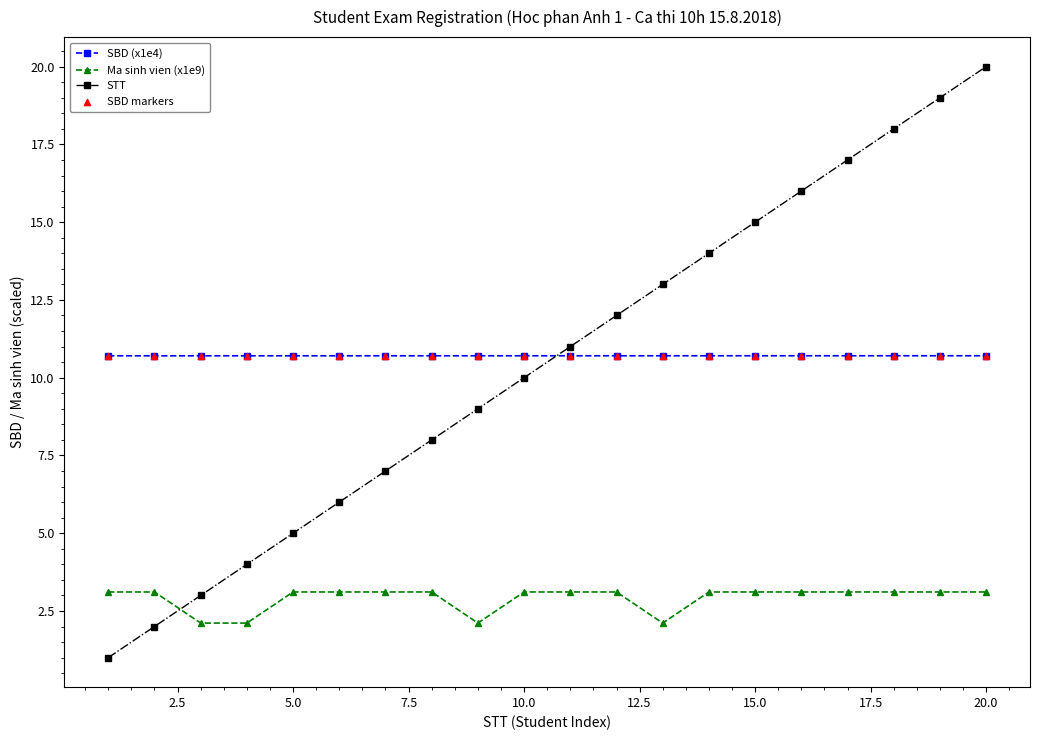

Which series has the largest range (max minus min)?

STT